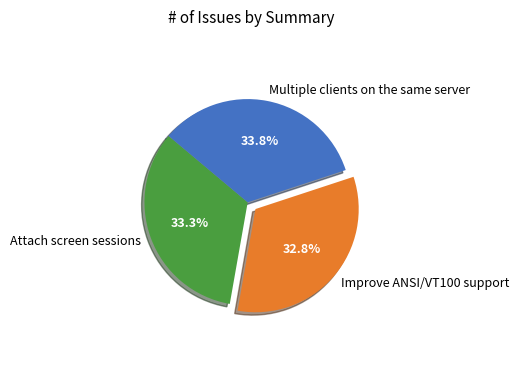

How many segments does this pie chart have?

3